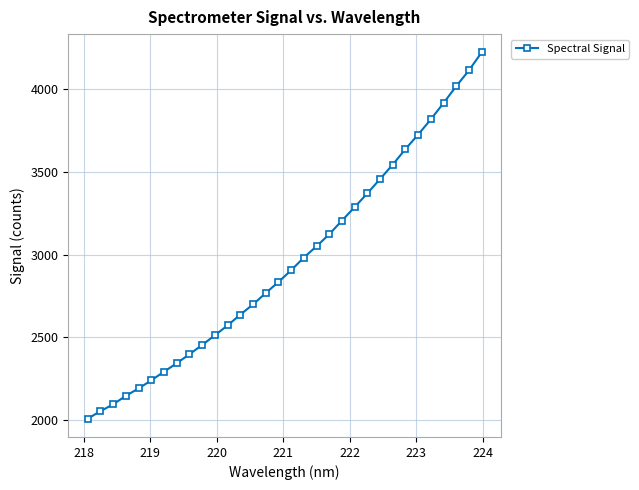

What is the value of the 31st point from the left?

4113.3